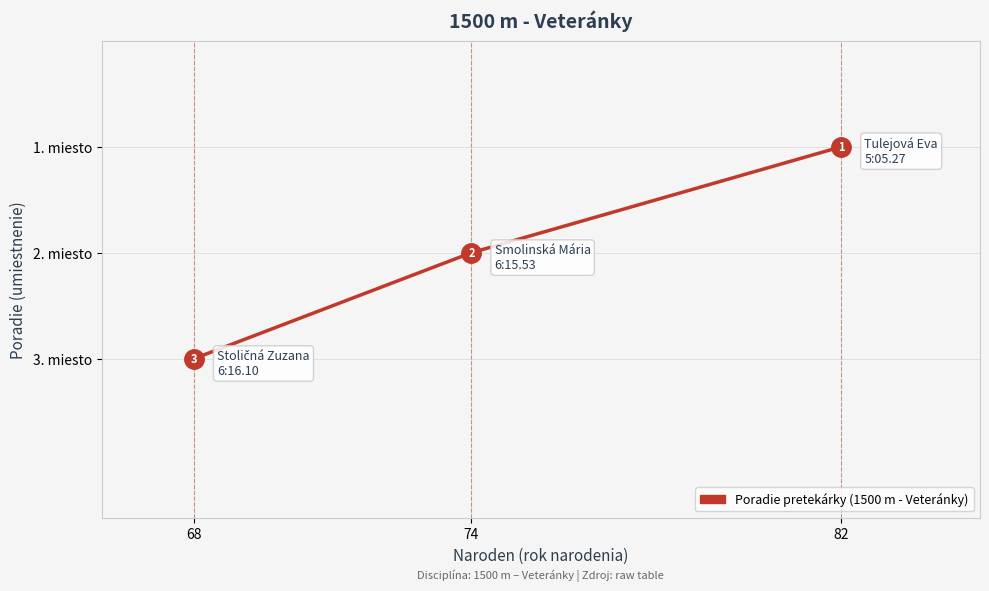

How many data points does each series have?

3